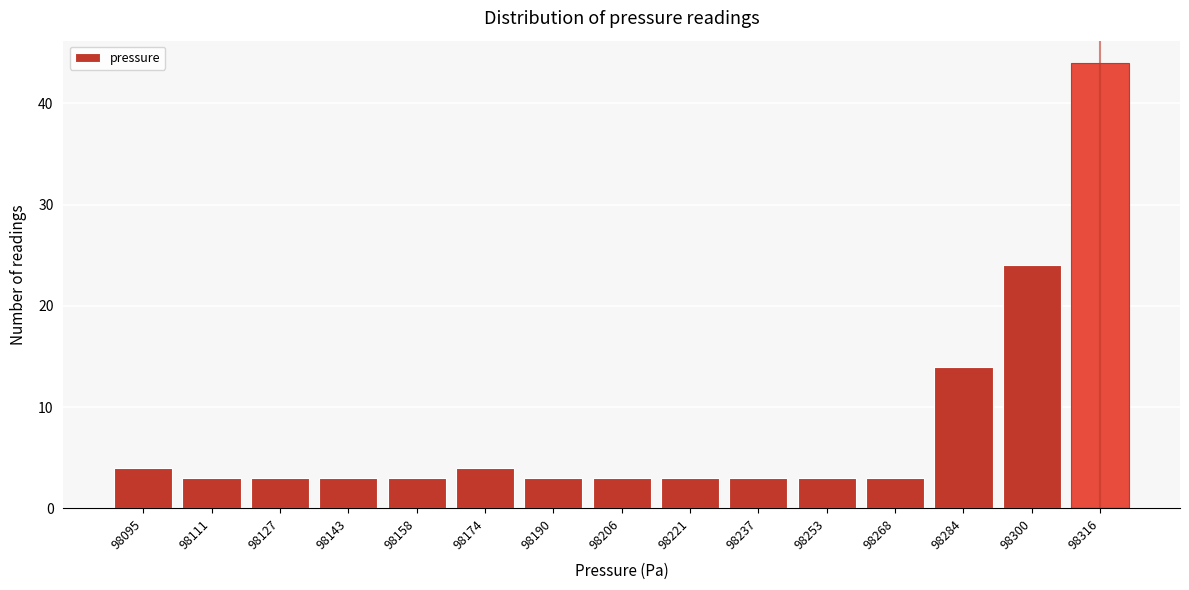

Reading left to right, extract all data points from this chart.

98095=4	98111=3	98127=3	98143=3	98158=3	98174=4	98190=3	98206=3	98221=3	98237=3	98253=3	98268=3	98284=14	98300=24	98316=44